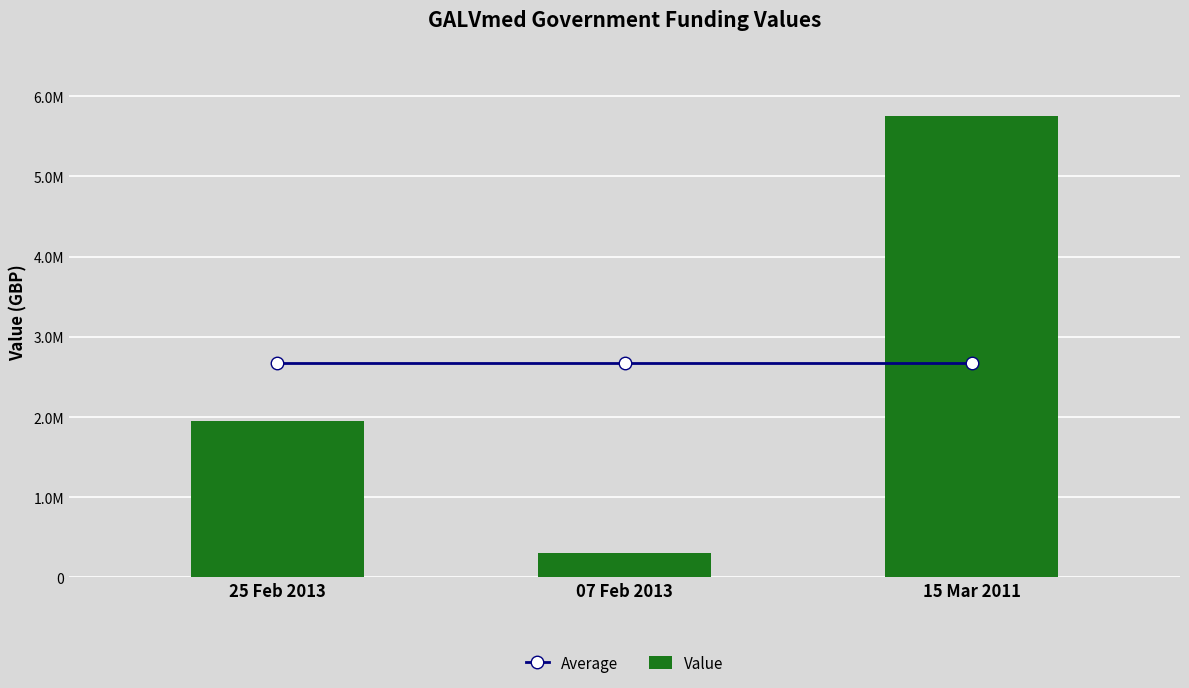

At which label is Value closest to 3028604?

25 Feb 2013